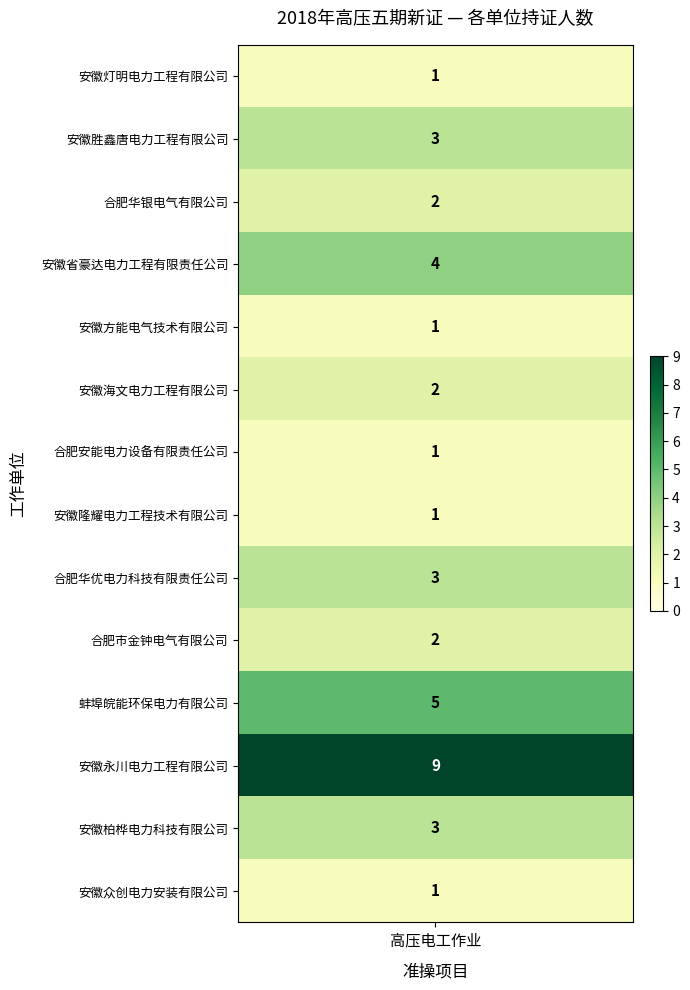

Reading left to right, extract all data points from this chart.

1	3	2	4	1	2	1	1	3	2	5	9	3	1